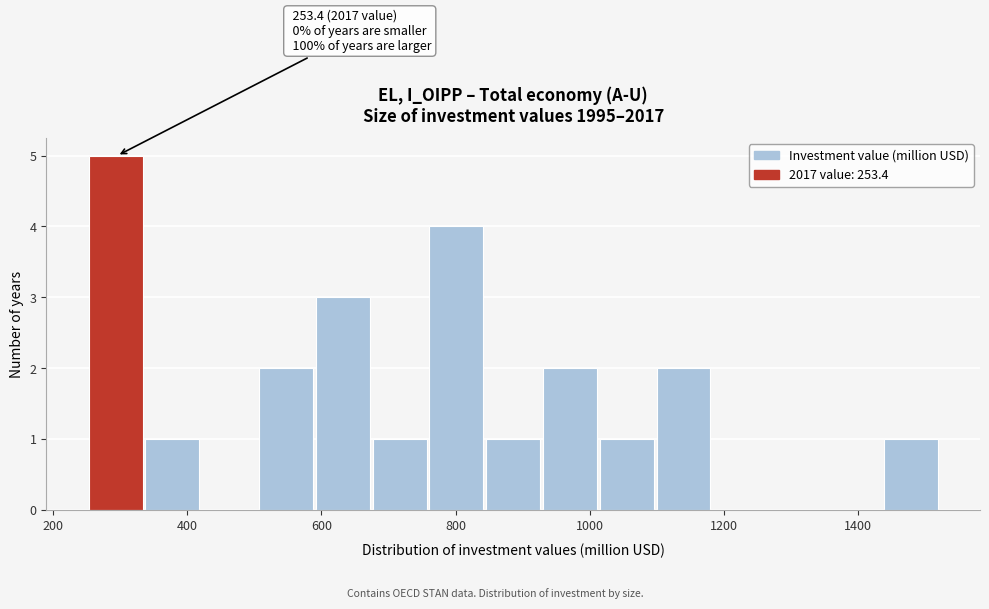

Which range on the x-axis has the tallest bar?

260 to 340